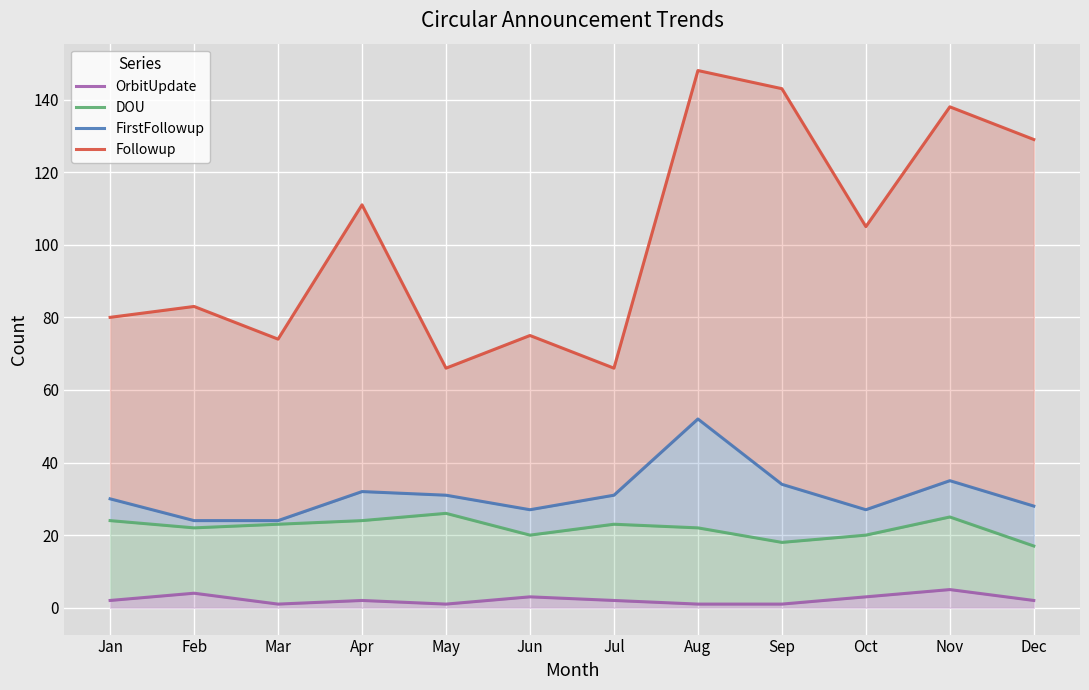

What is the difference between the highest and lowest values at Feb?

79